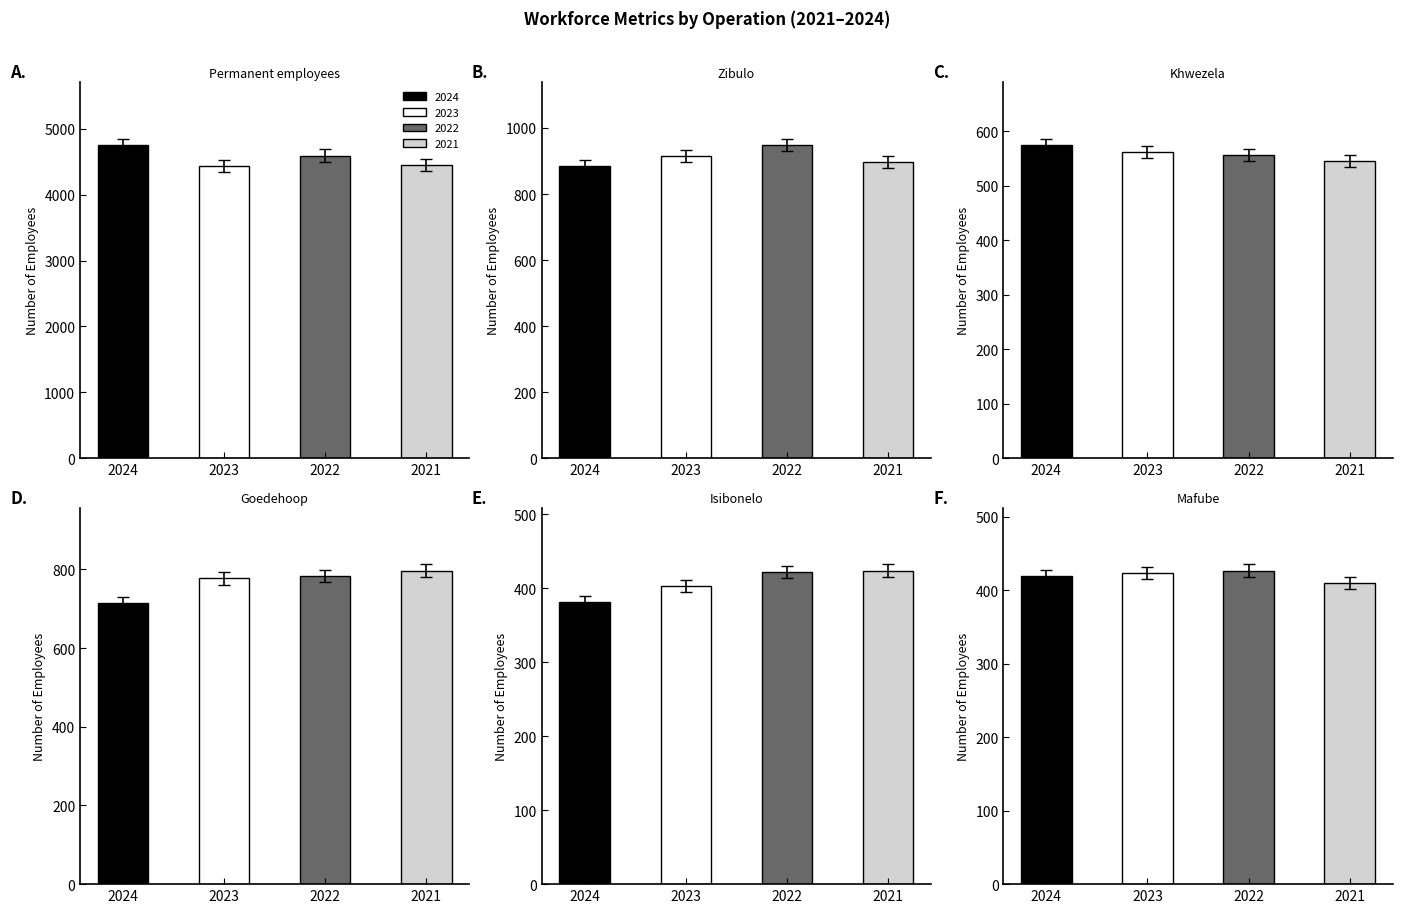

How many groups of bars are there?

6